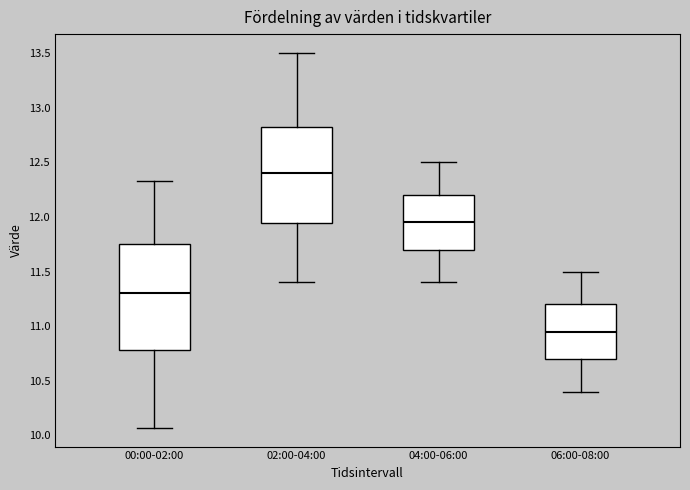

Where does the upper whisker of the box for 00:00-02:00 end on the y-axis? The values are not printed on the chart, so give them approximately, as read against the axis.

12.35